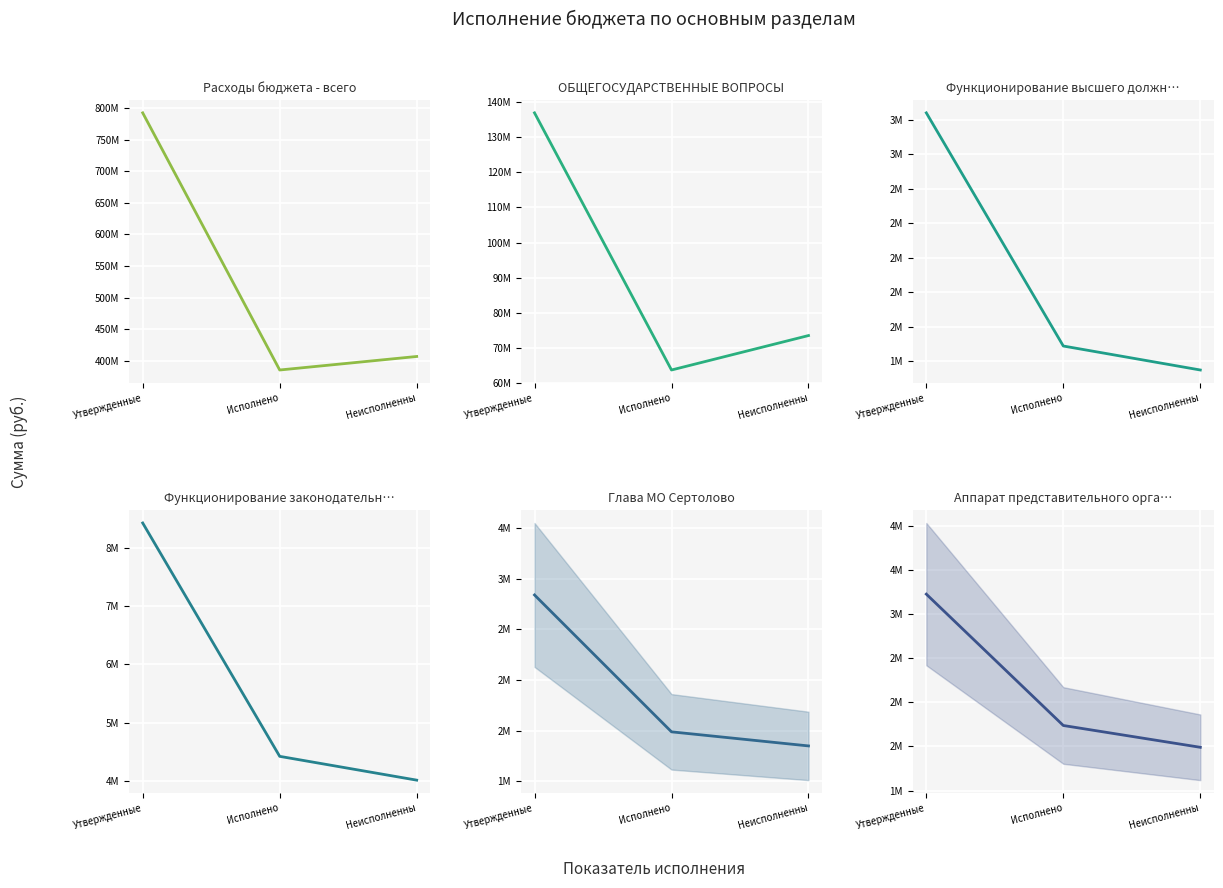

What is the value of the Функционирование высшего должностного лица point at the 1st from the left?

2840100.0